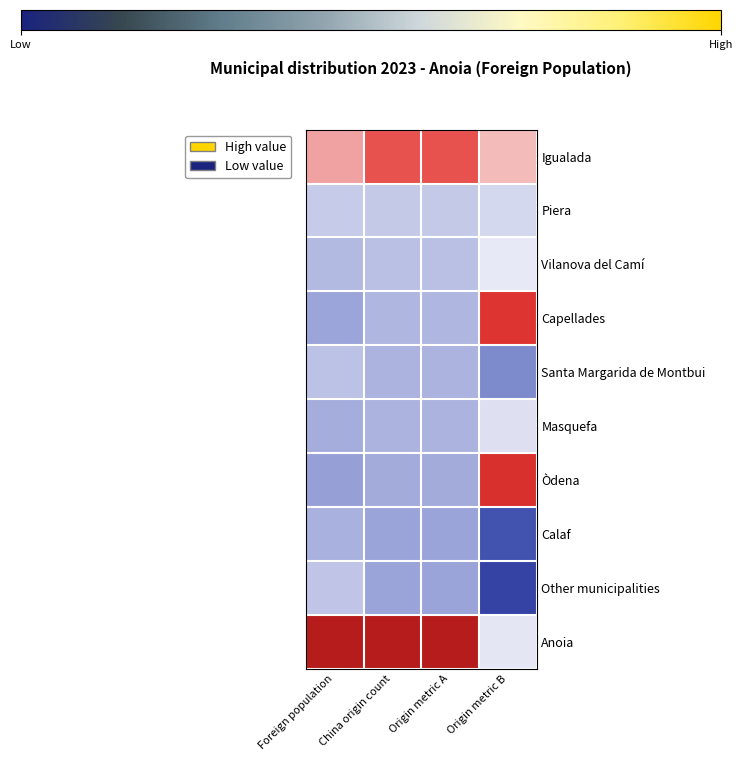

Which series has the largest total across all categories?

Anoia